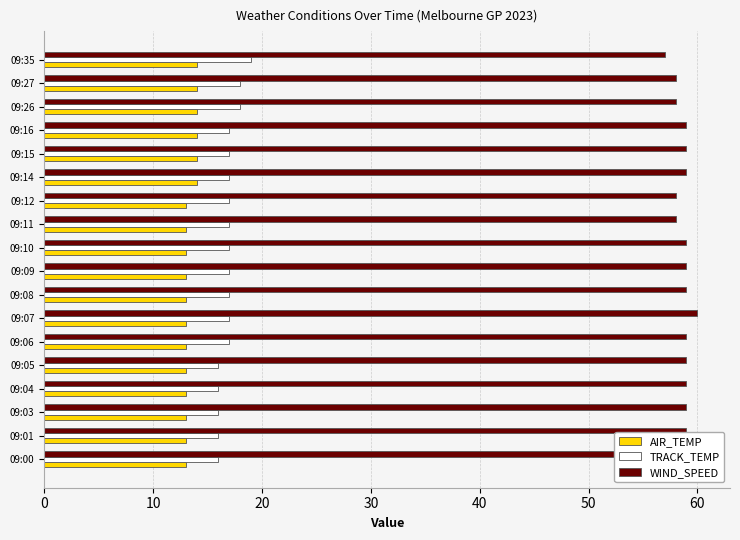

What is the difference between the highest and lowest values at 09:01?

46